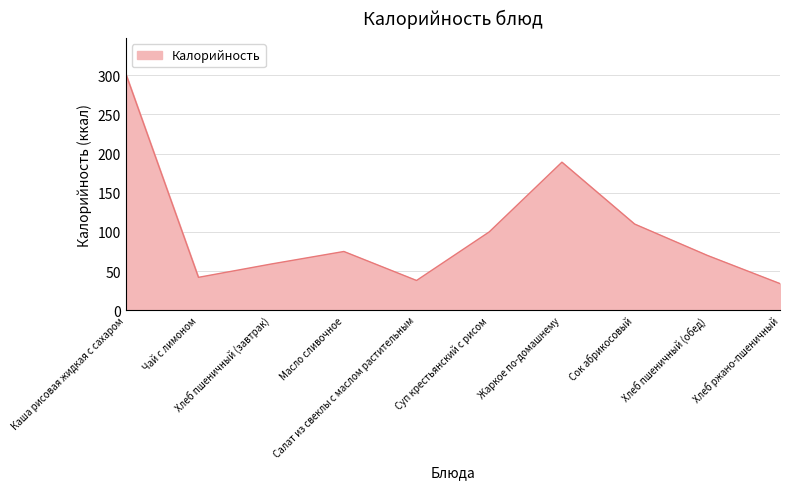

How many distinct data groups are displayed?

1